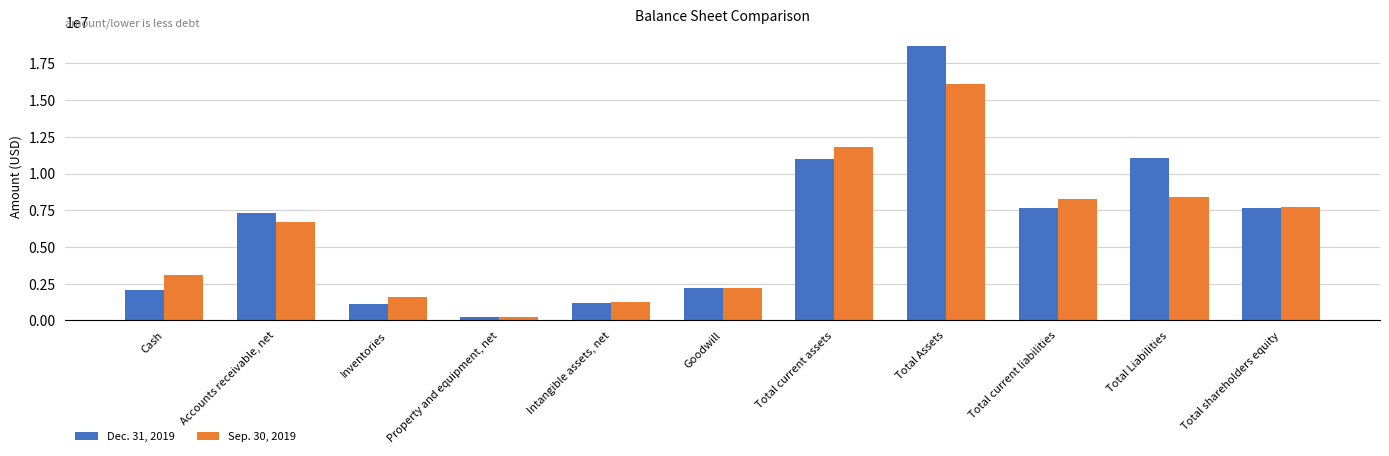

Which series changed the most between Inventories and Total Liabilities?

Dec. 31, 2019